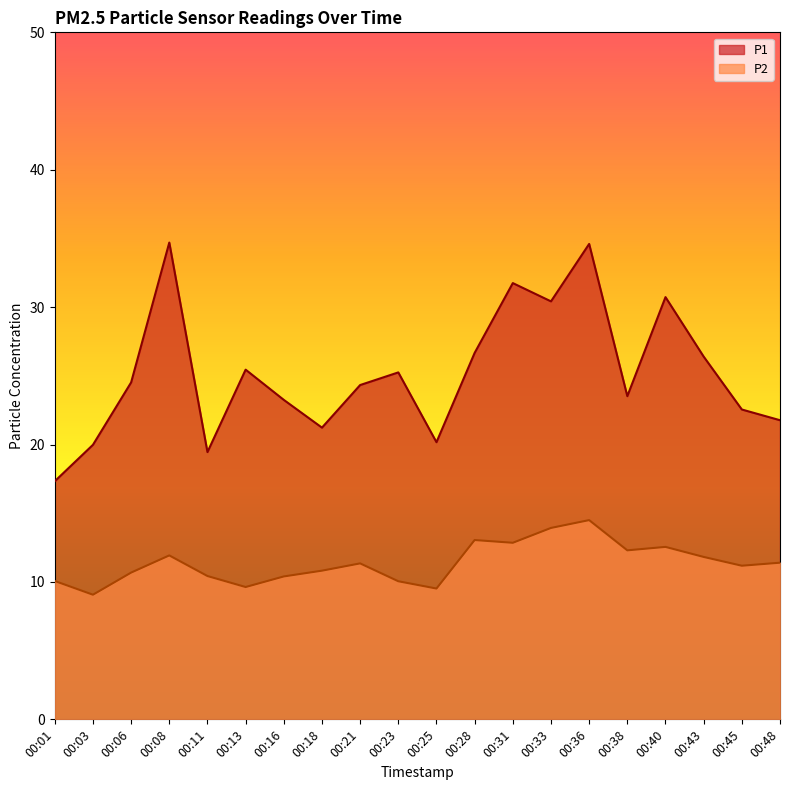

How many interior local valleys does the P1 series have?

5